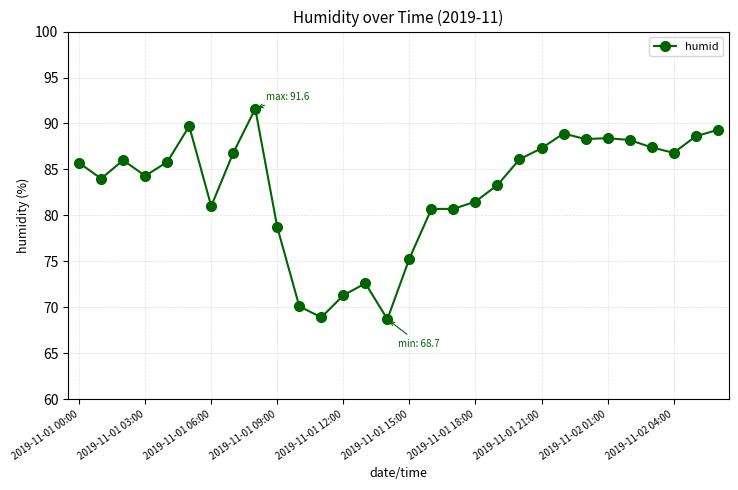

What is the value of the 19th point from the left?

81.5